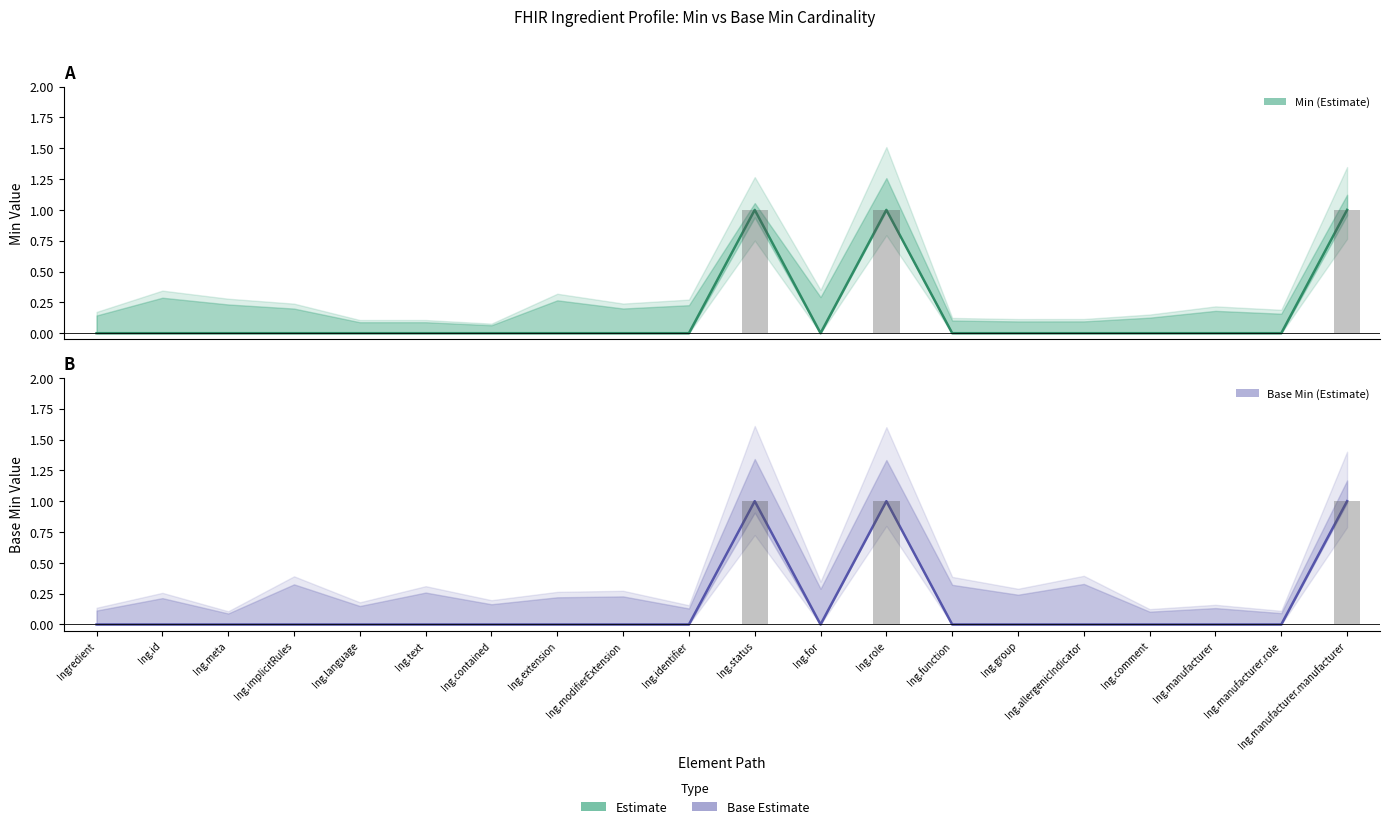

At which label is Base Min (Estimate) closest to 0?

Ingredient